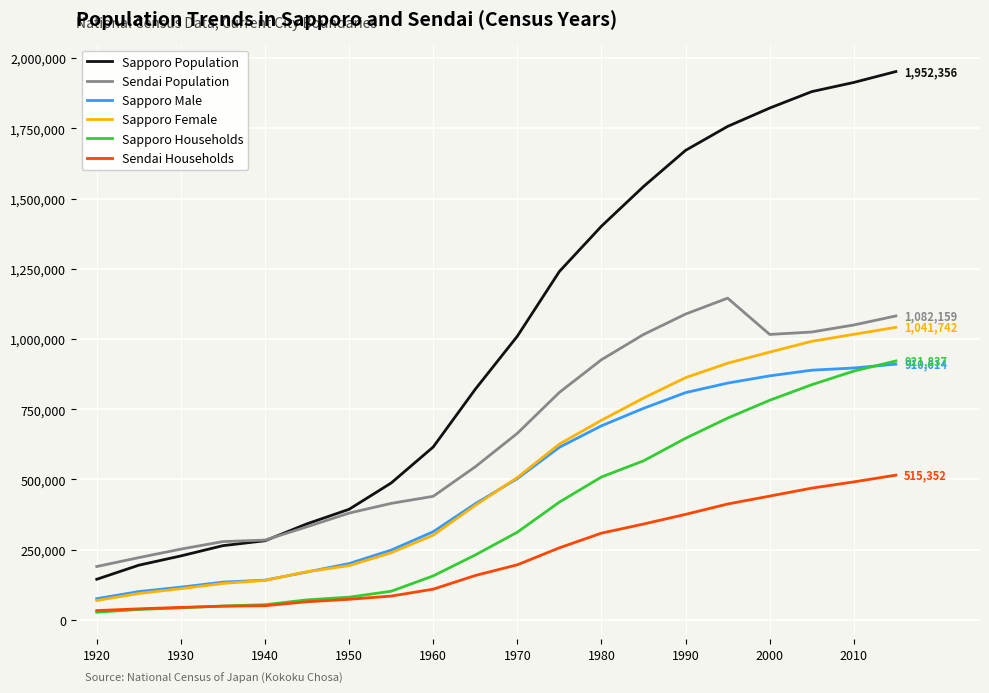

True or false: Sapporo Households and Sapporo Population cross at least once.

False